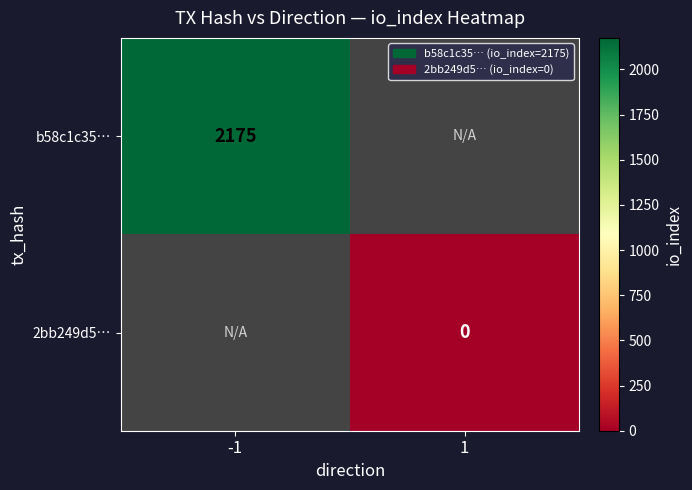

The b58c1c35… series shows 1286 at -1. True or false?

False